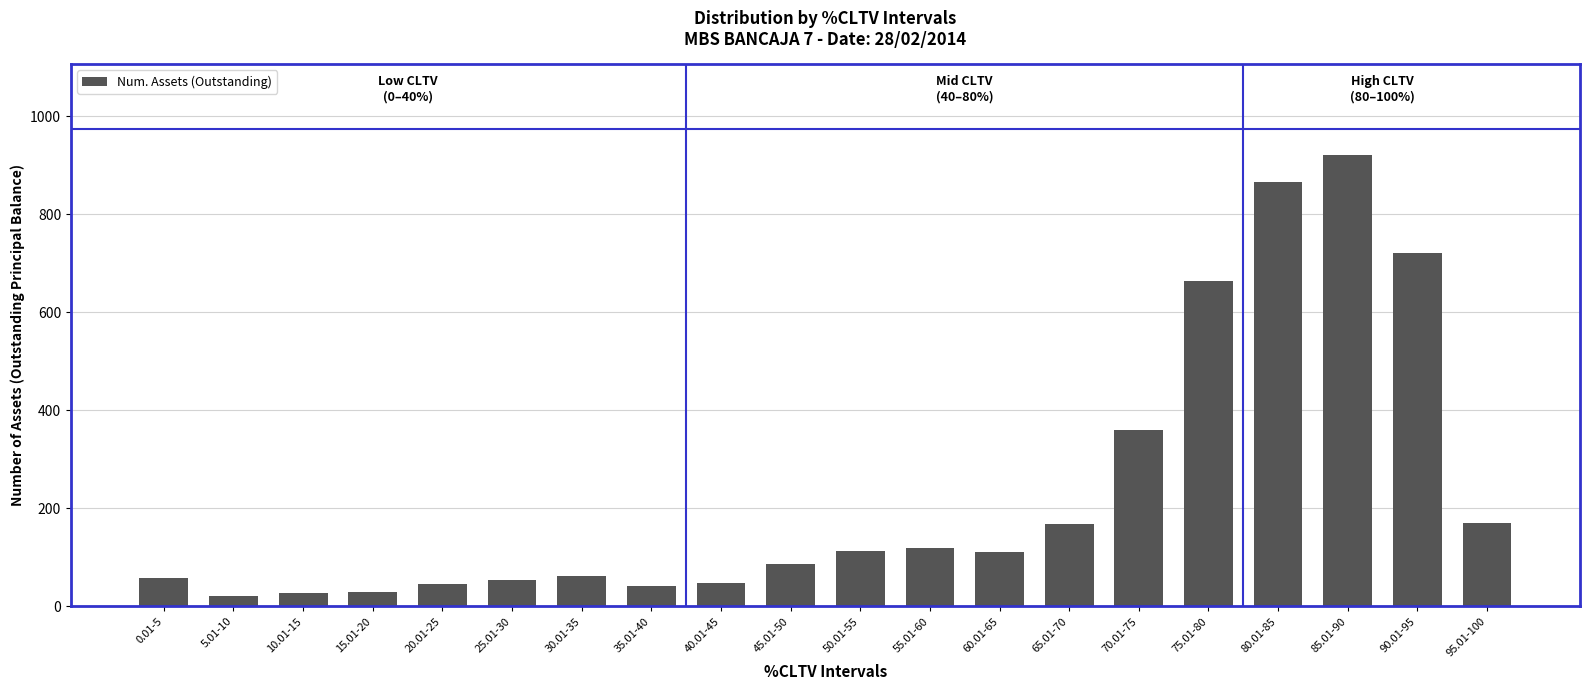

Between 55.01-60 and 75.01-80, which is larger?

75.01-80